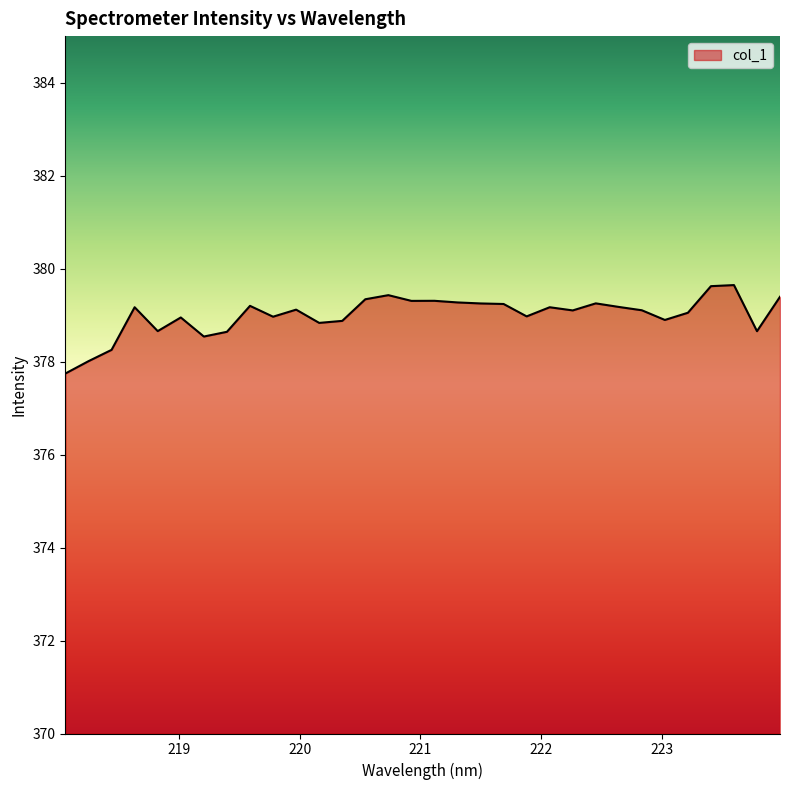

How many lines are shown in the chart?

1